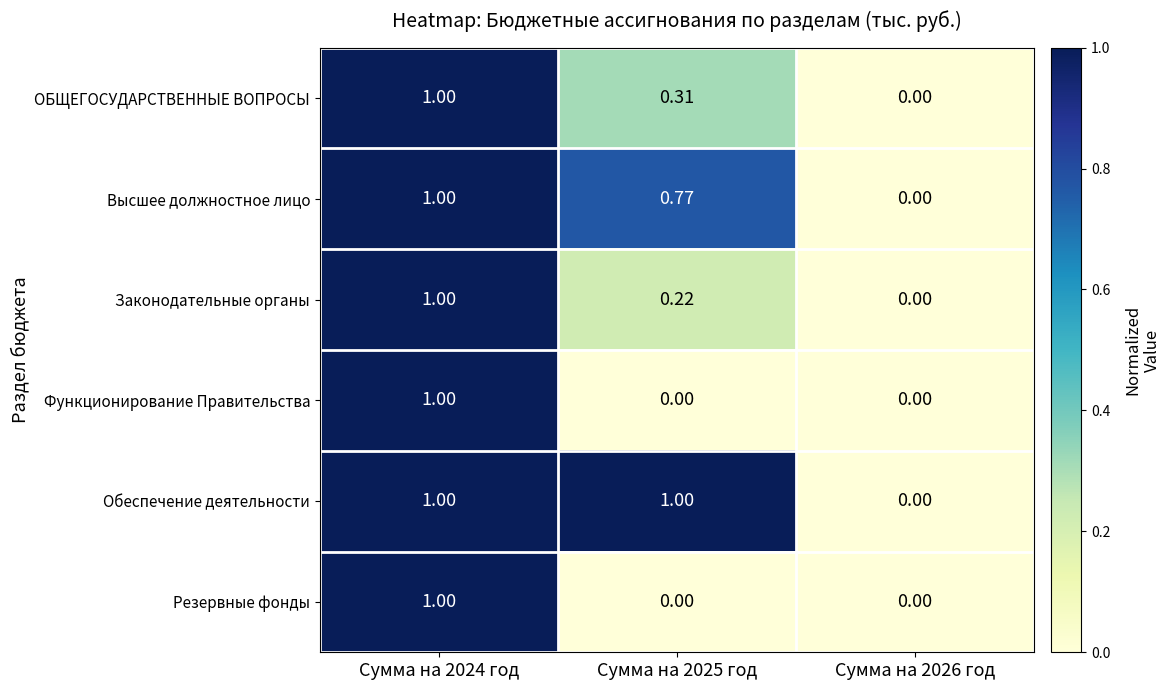

Is the value of Высшее должностное лицо at Сумма на 2025 год greater than the value of Законодательные органы at Сумма на 2024 год?

No